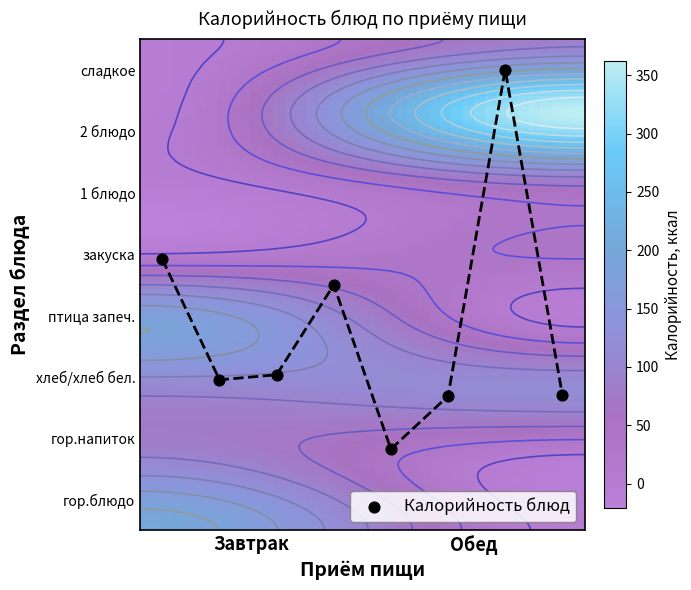

At гор.напиток, list the series in order from smallest to largest.

Обед, Завтрак